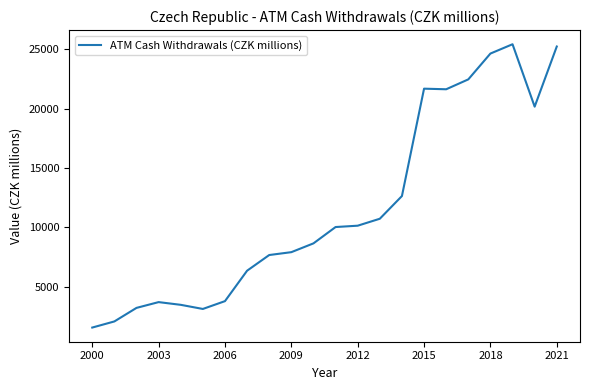

What is the maximum value shown in the chart?

25407.3